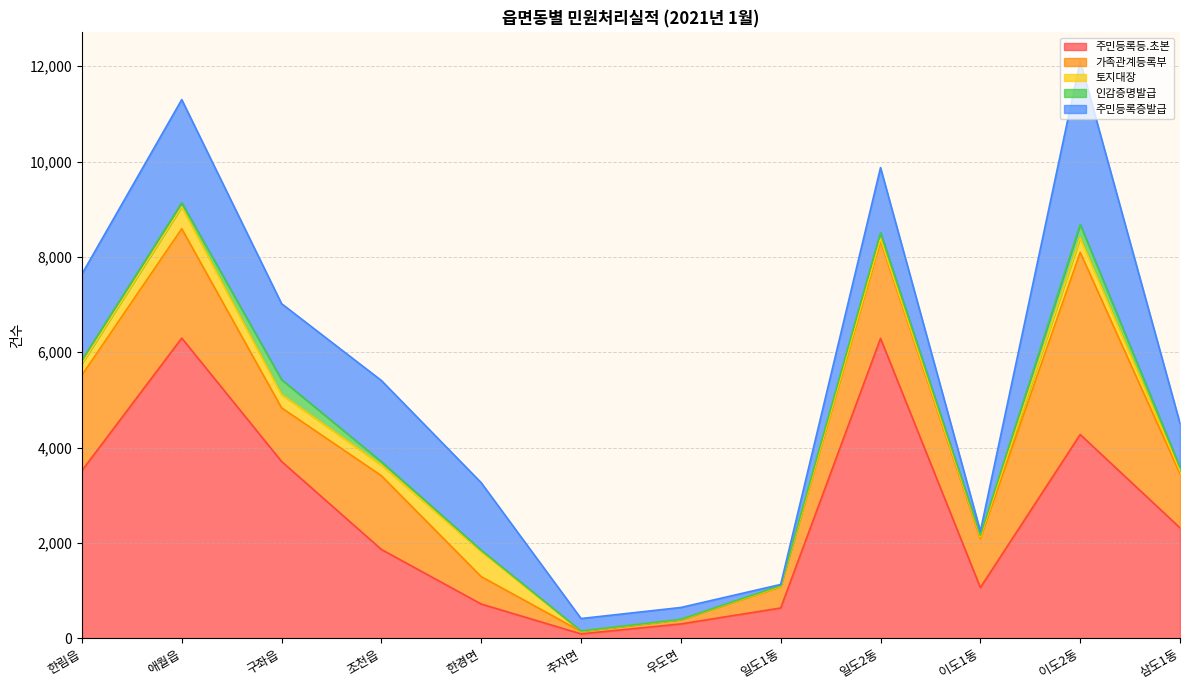

At which label does 주민등록증발급 first exceed 1417?

한림읍